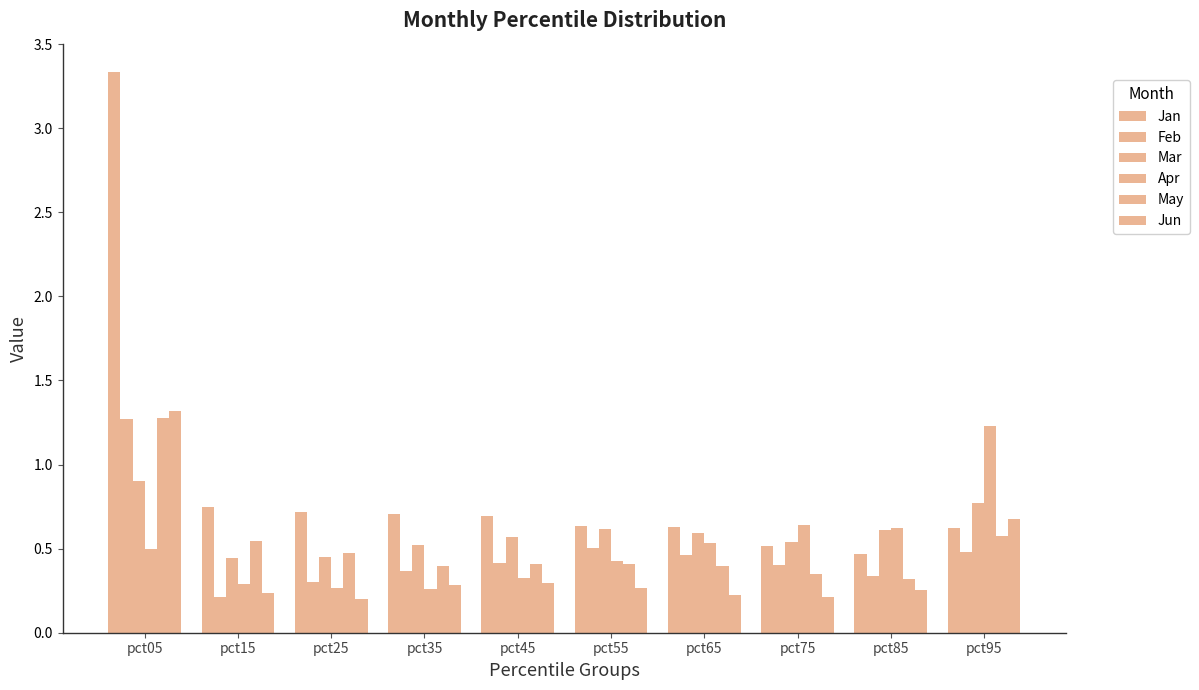

List the labels in order of May value, largest first.

pct05, pct95, pct15, pct25, pct45, pct55, pct65, pct35, pct75, pct85